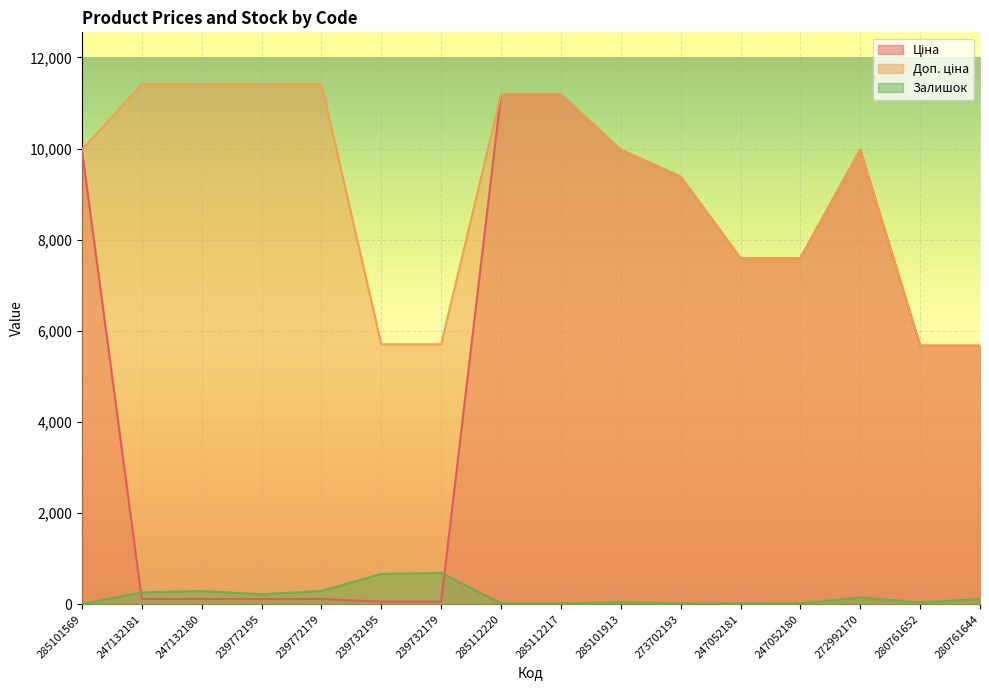

List the series in order of their peak value, lowest first.

Залишок, Ціна, Доп. ціна